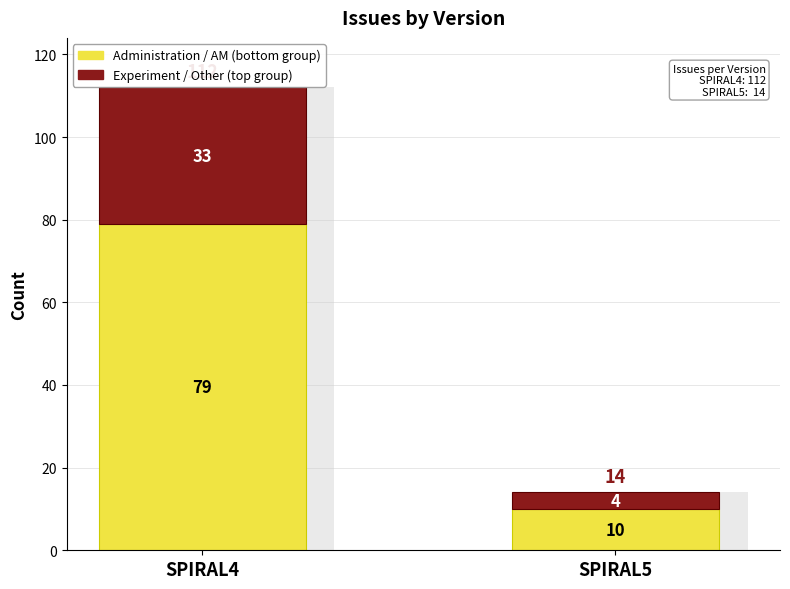

Rank the series at SPIRAL4 from lowest to highest value.

Experiment / Other (top group), Administration / AM (bottom group)